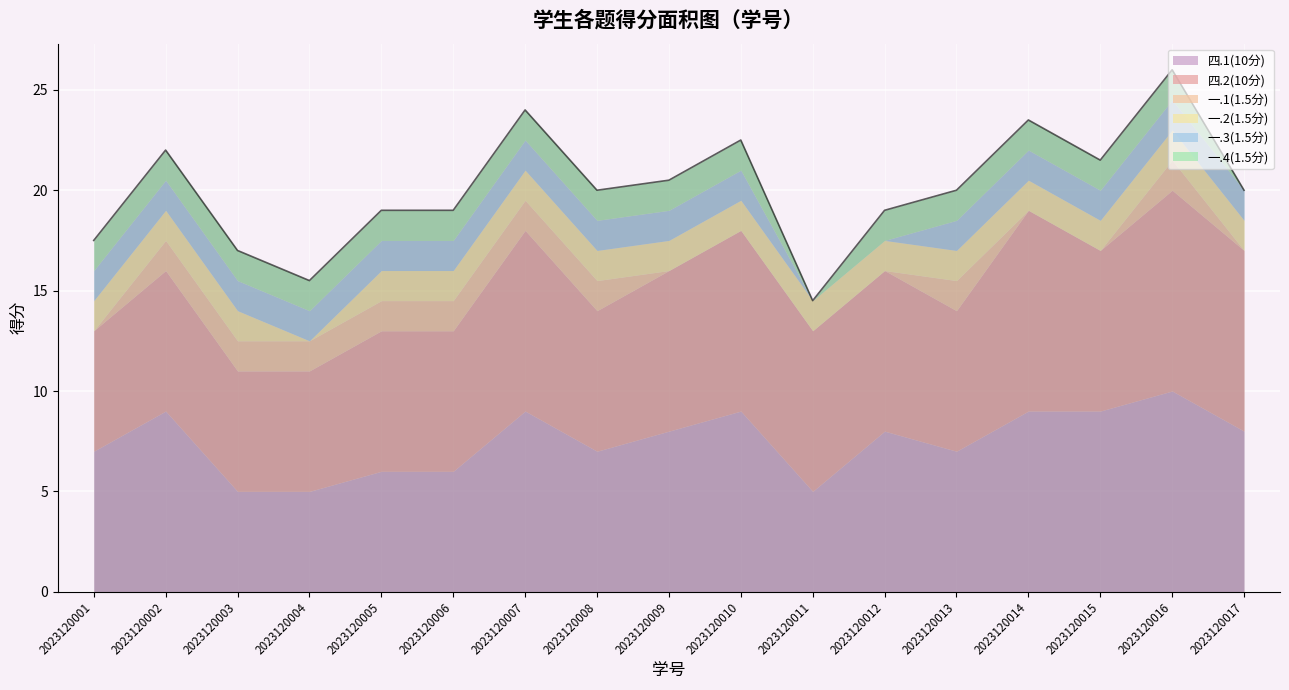

What is the highest value of the 一.3(1.5分) series?

1.5